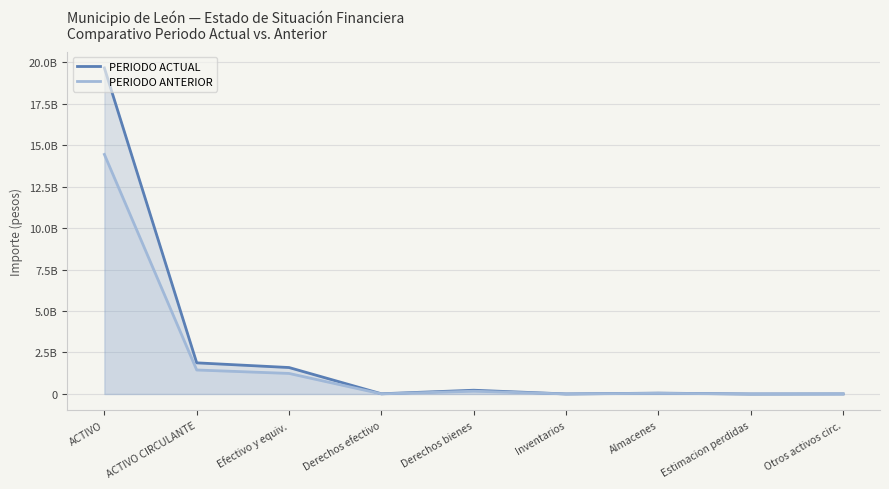

Is the value of PERIODO ACTUAL at ACTIVO greater than the value of PERIODO ANTERIOR at ACTIVO?

Yes